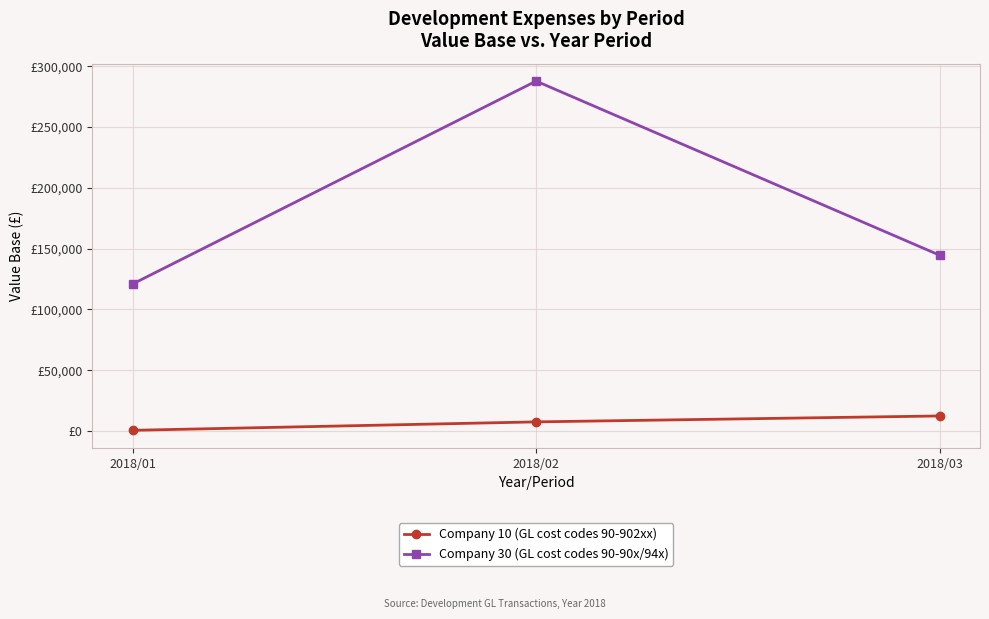

What are all the series names shown in the legend?

Company 10 (GL cost codes 90-902xx), Company 30 (GL cost codes 90-90x/94x)